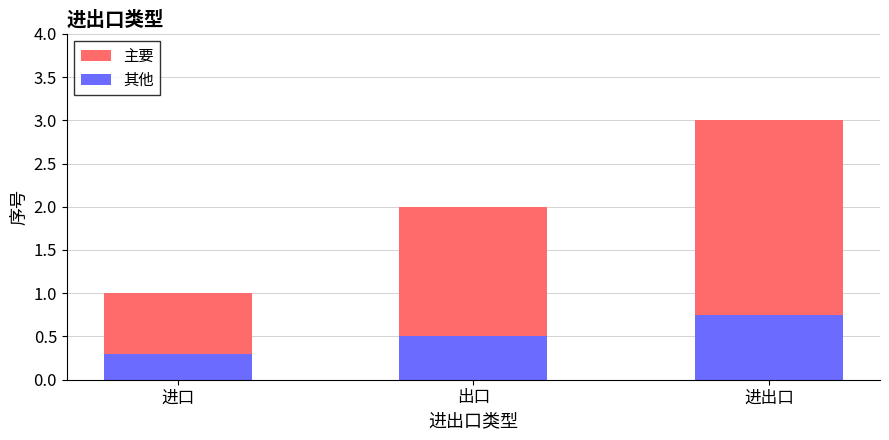

What is the sum of all 其他 values?

1.6